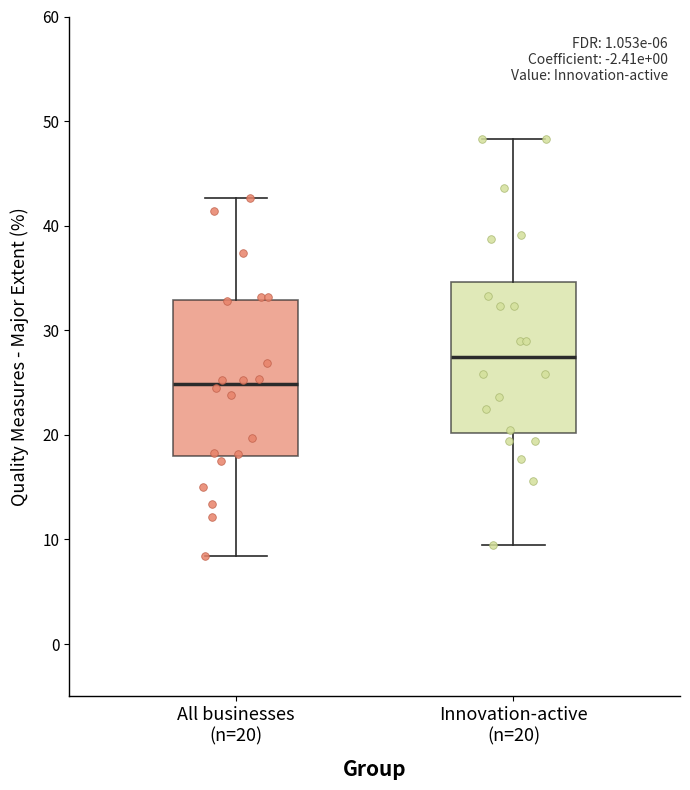

Which box has the lowest median line?

All businesses (n=20)